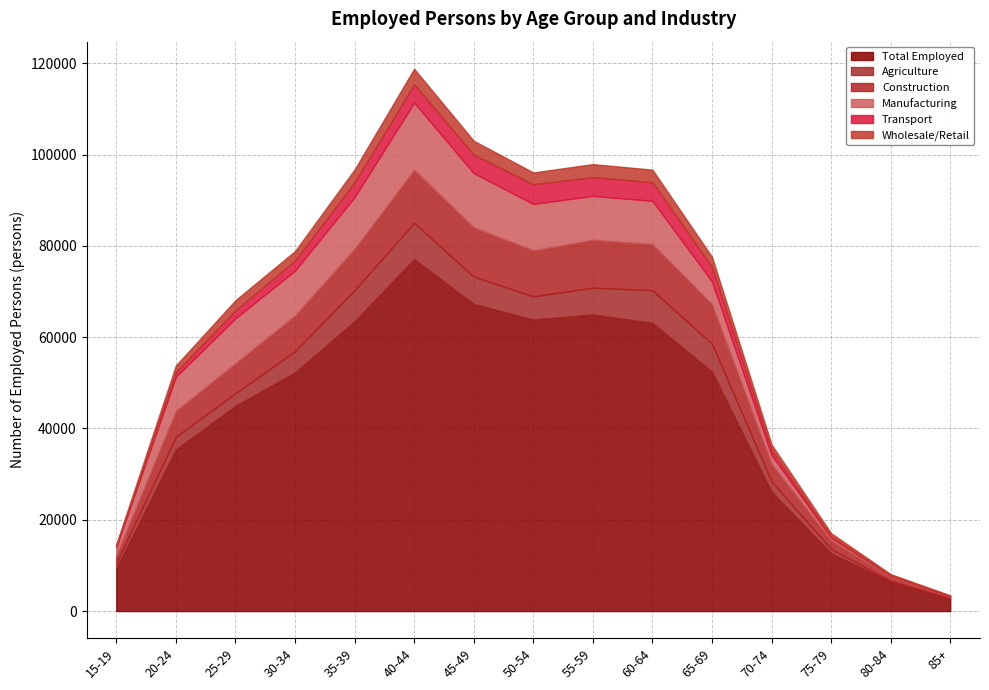

True or false: Agriculture and Total Employed intersect in this chart.

False